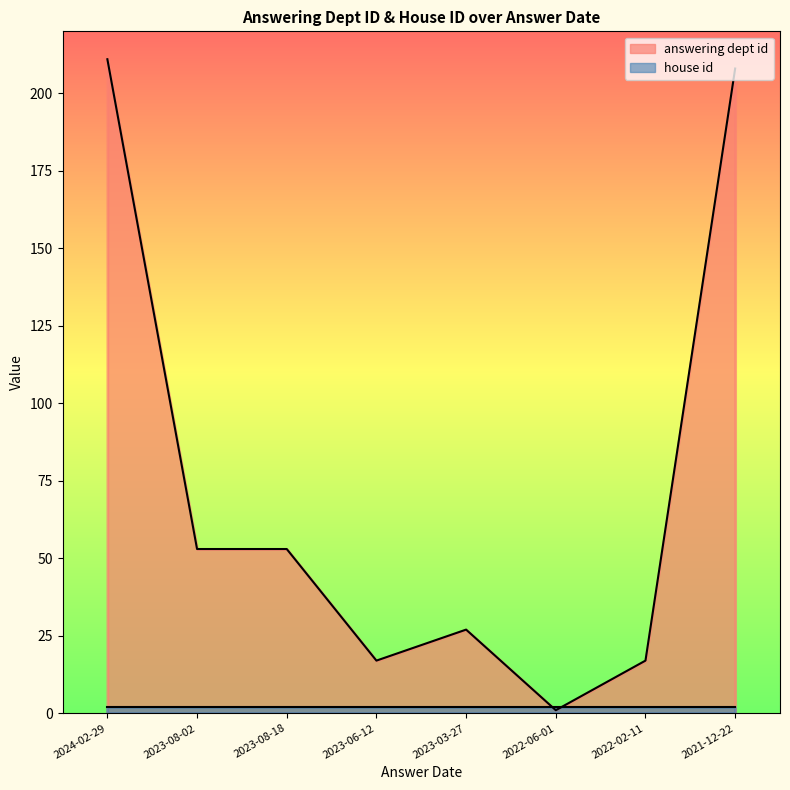

How many lines are shown in the chart?

1